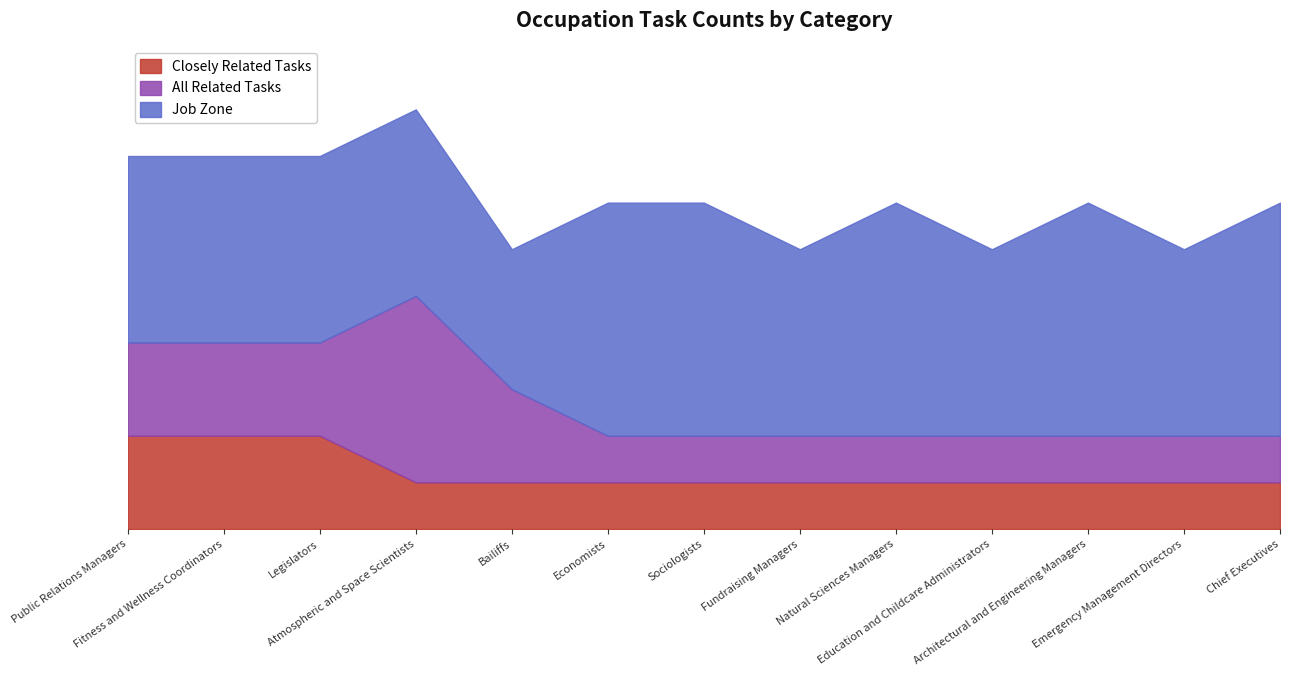

At which label is Closely Related Tasks closest to 1?

Atmospheric and Space Scientists